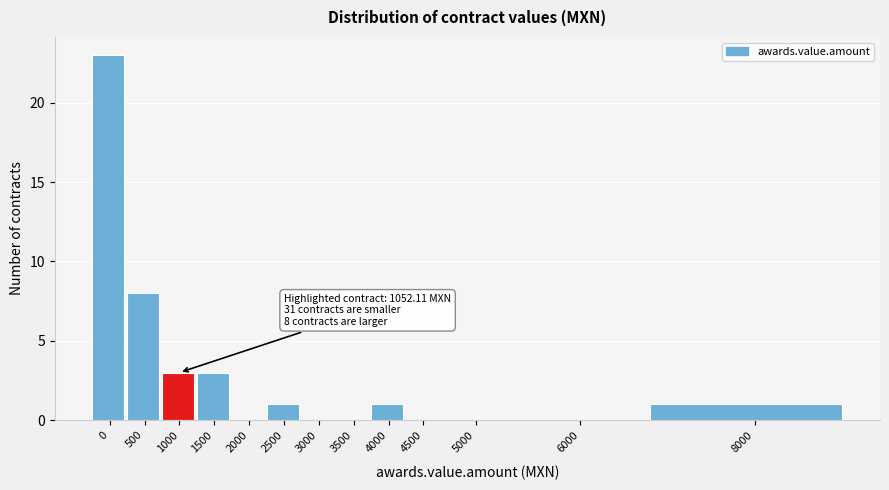

Reading left to right, extract all data points from this chart.

0=23	500=8	1000=3	1500=3	2000=0	2500=1	3000=0	3500=0	4000=1	4500=0	5000=0	6000=0	8000=1